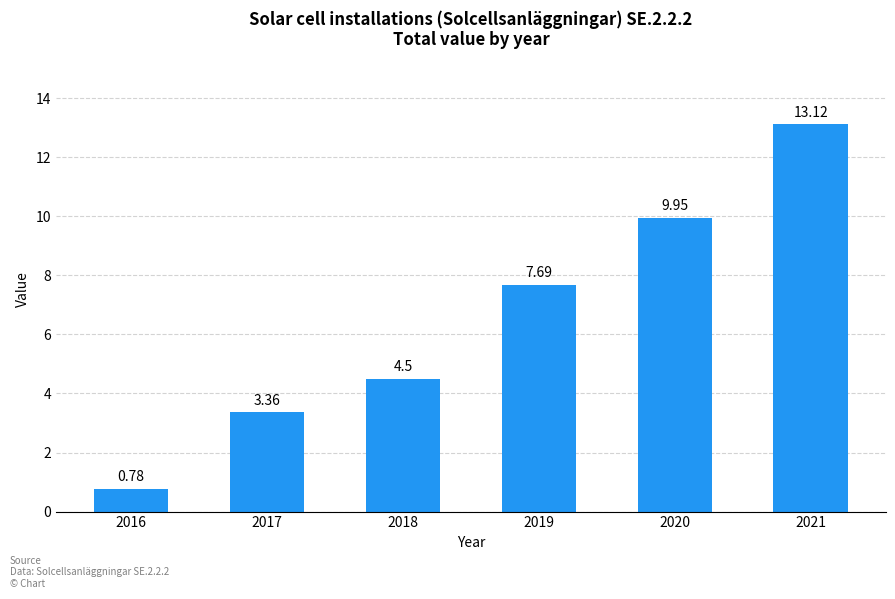

How many bars are there in total?

6